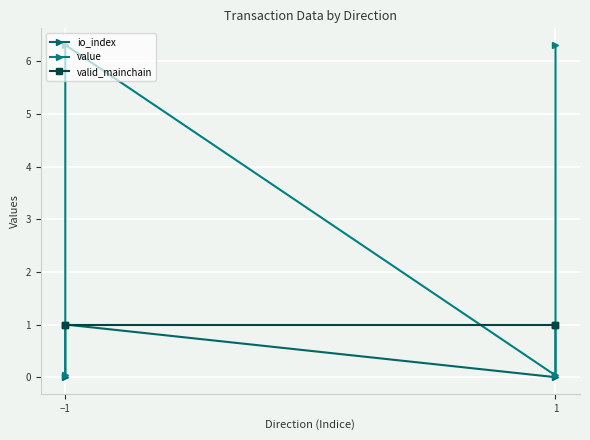

How many io_index values are between 0 and 1?

4